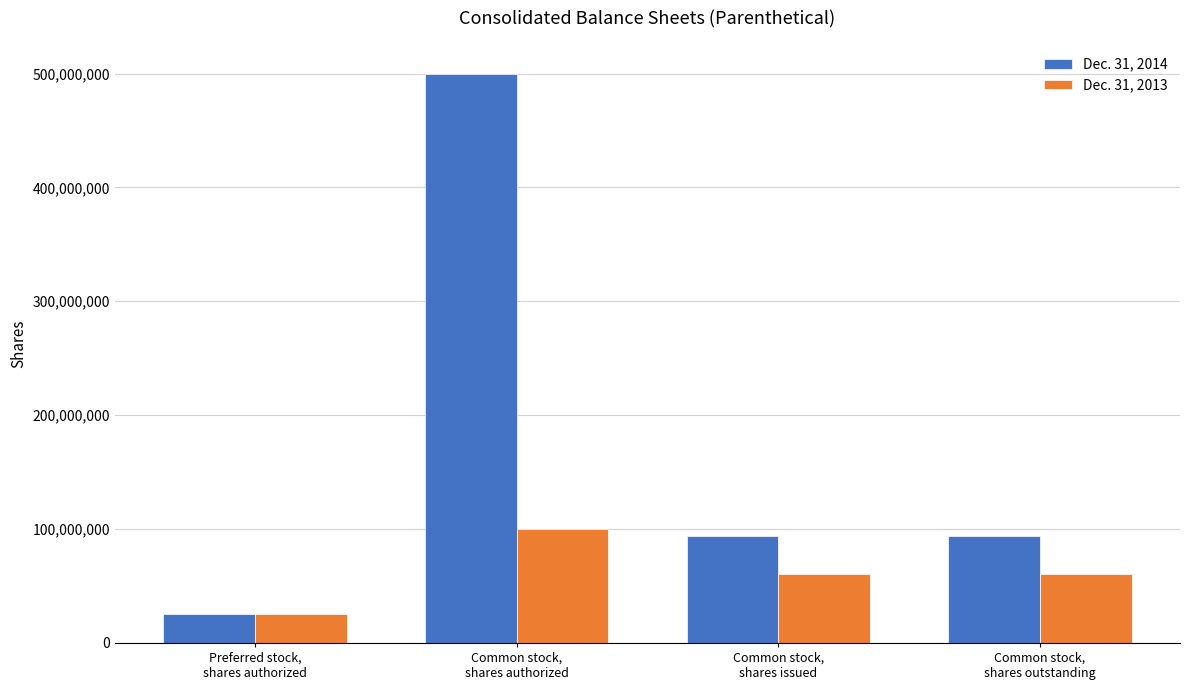

What is the minimum value for Dec. 31, 2014?

25000000